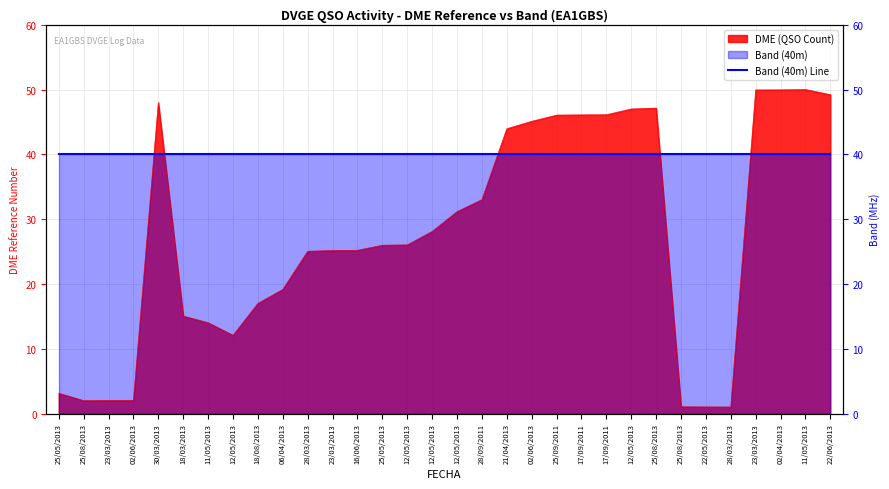

Where does the data first go above 26?

30/03/2013